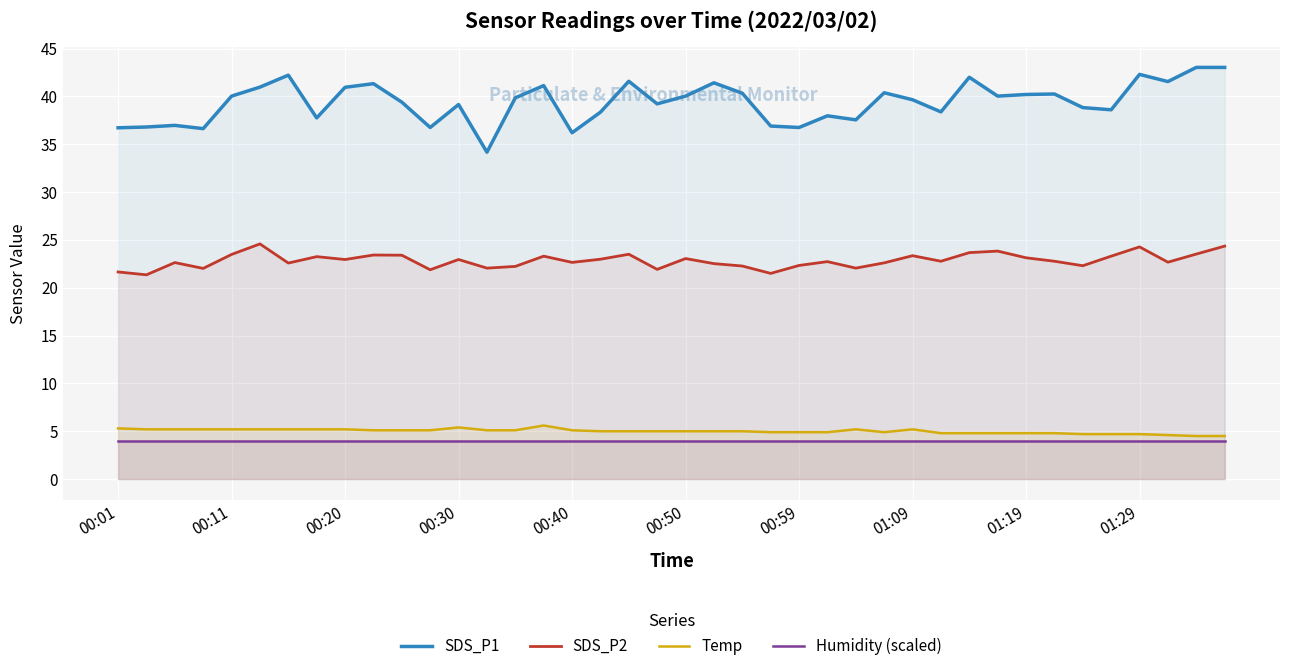

The Temp series shows 2.5 at 00:01. True or false?

False